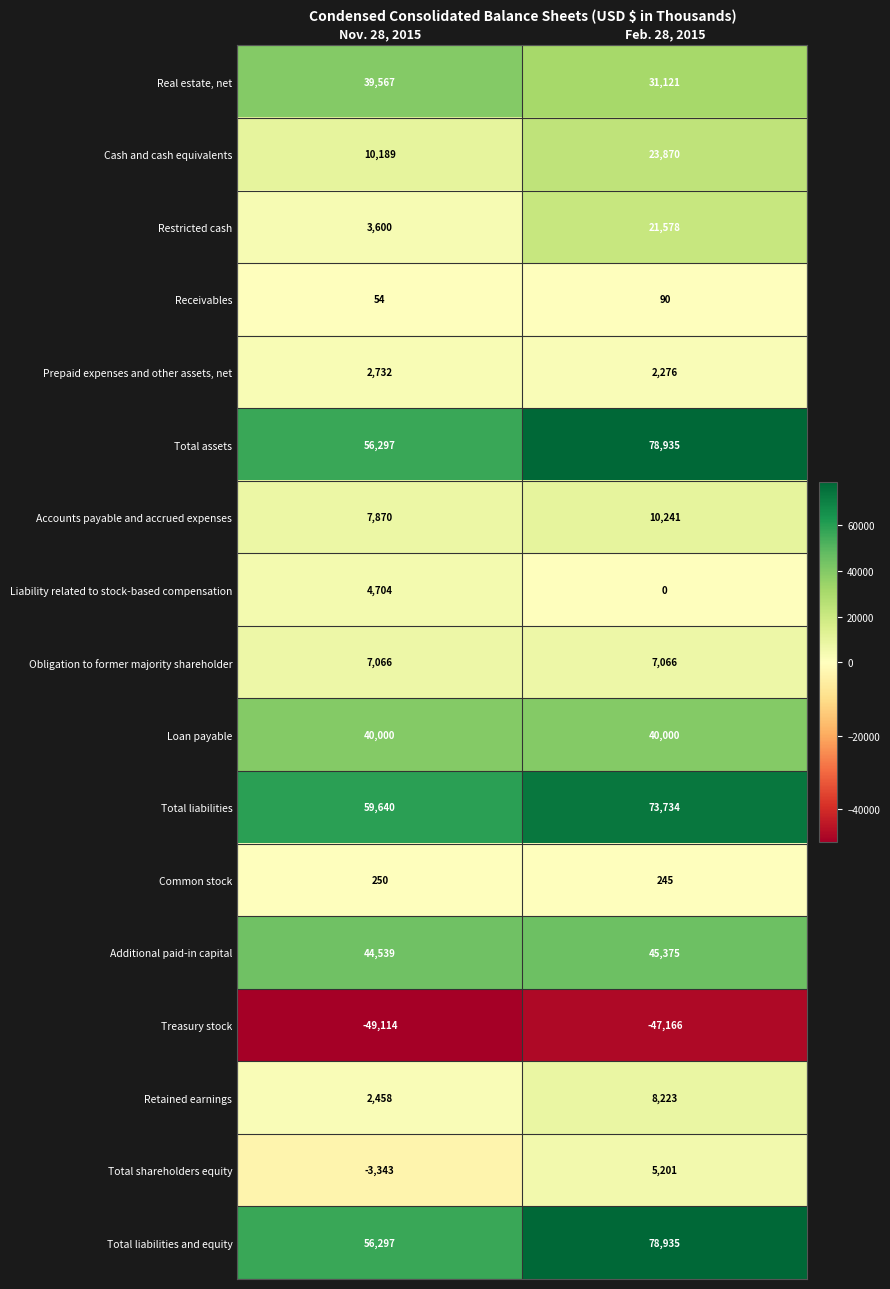

What is the sum of the Total liabilities values at Nov. 28, 2015 and Feb. 28, 2015?

133374